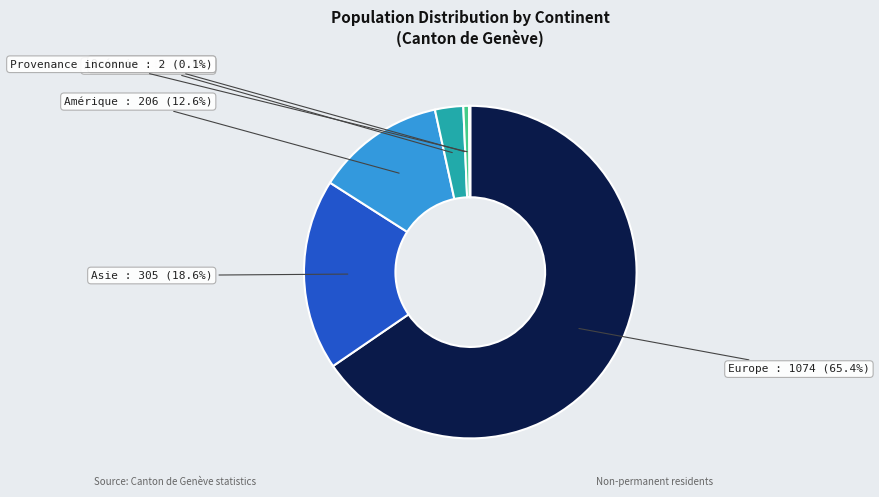

Which slice is the largest?

Europe